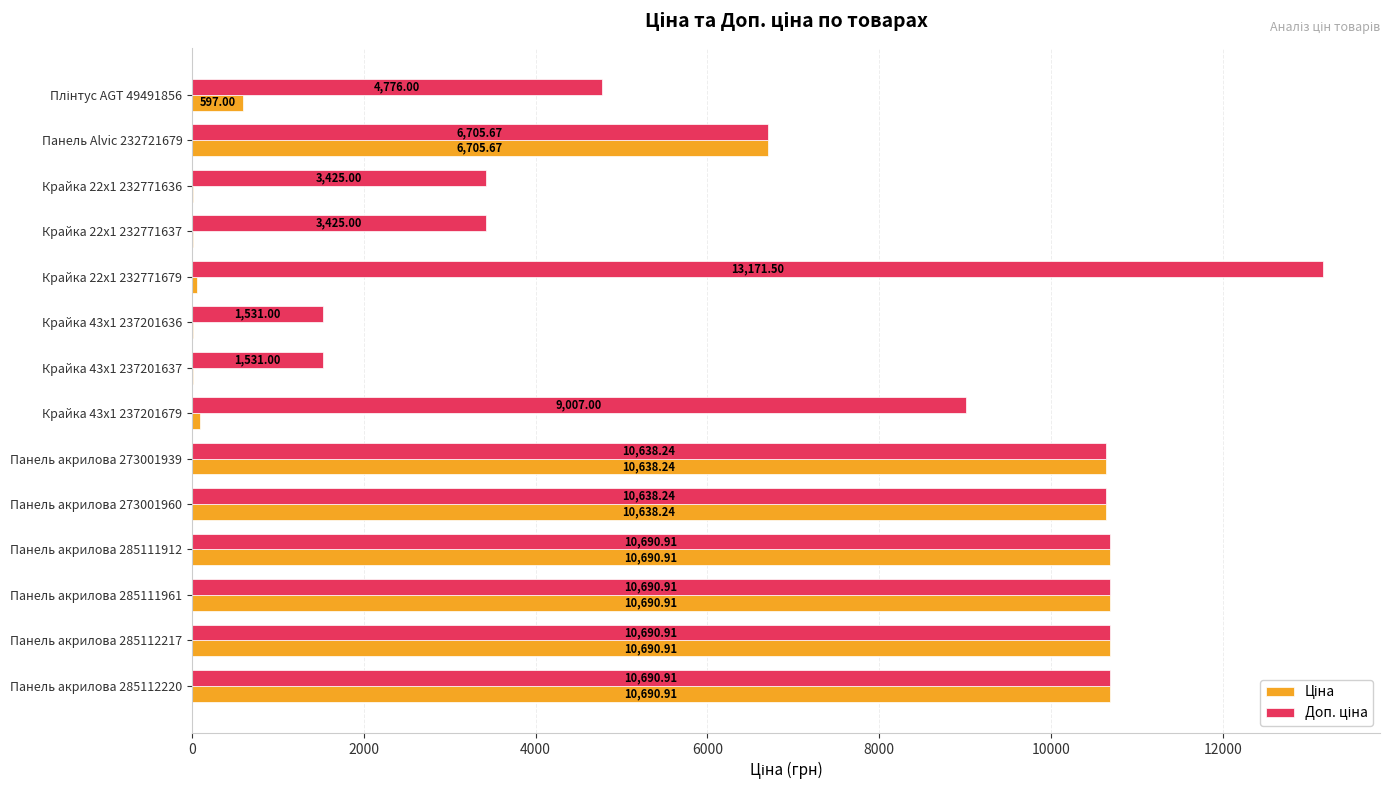

Count the number of data series in this chart.

2